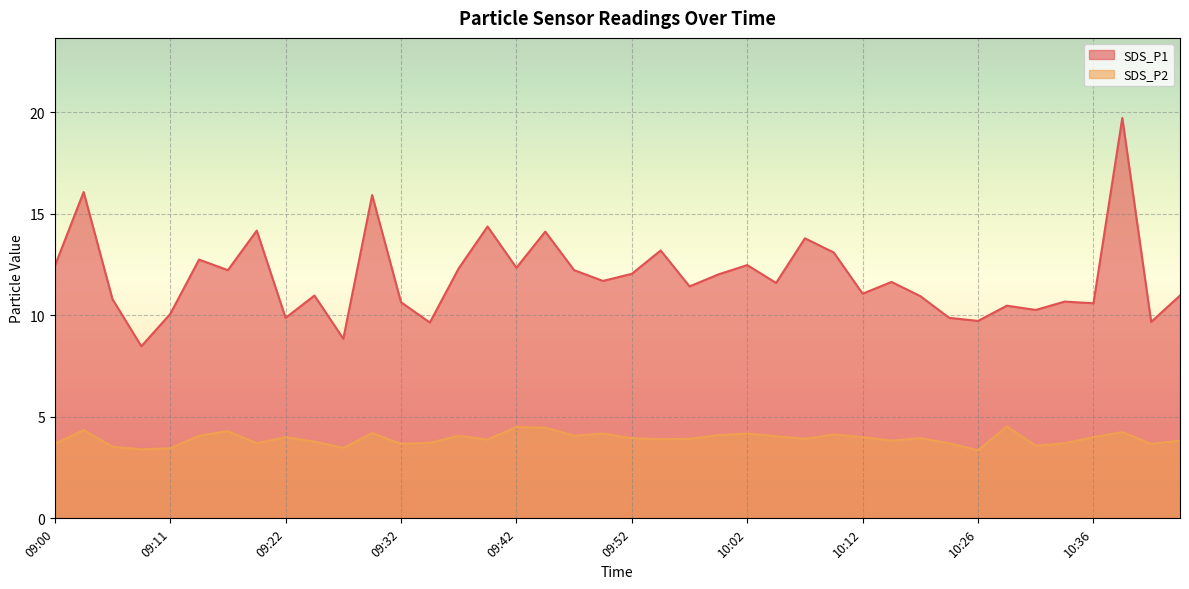

The value of SDS_P1 at 10:00 is 21.6. True or false?

False